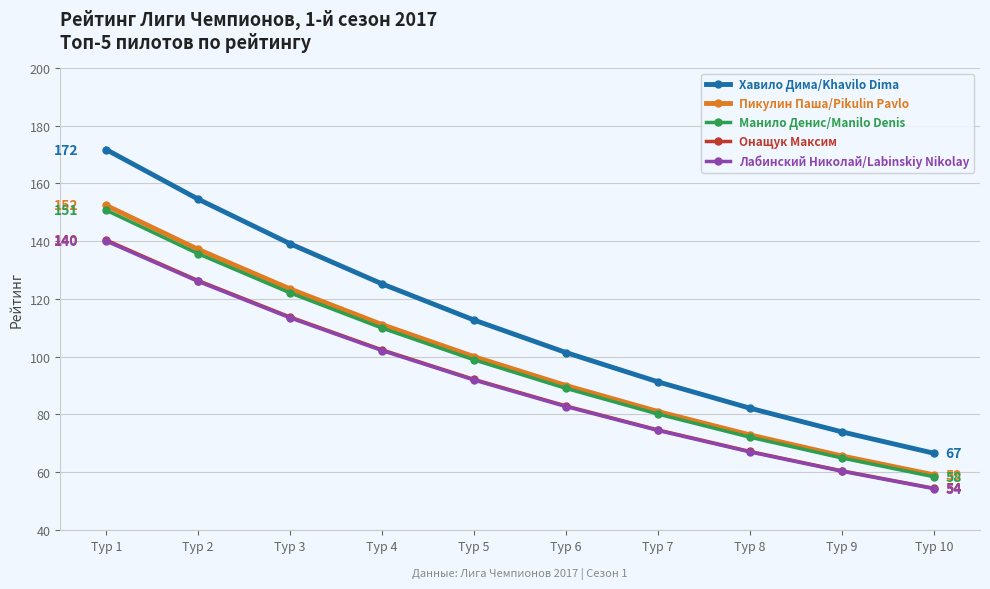

True or false: Хавило Дима/Khavilo Dima has more than 0 points higher than both neighbors.

False